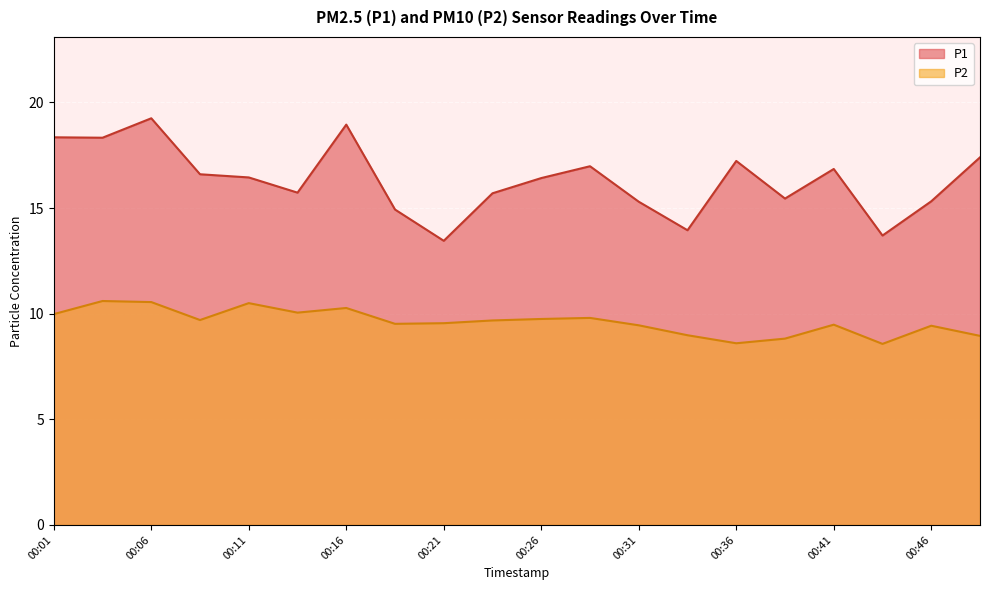

What value does the P2 series have at 00:39?

8.8